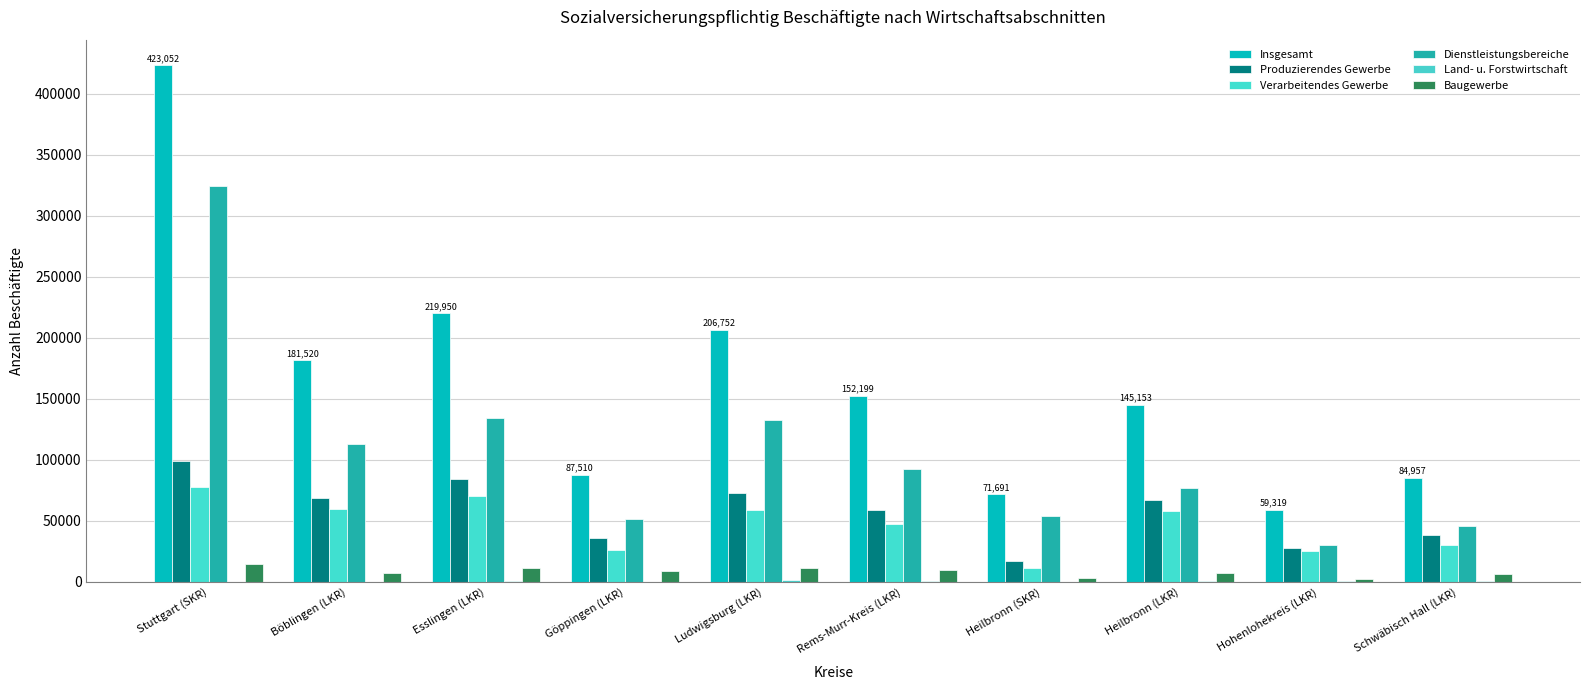

Count the number of categories in the chart.

10